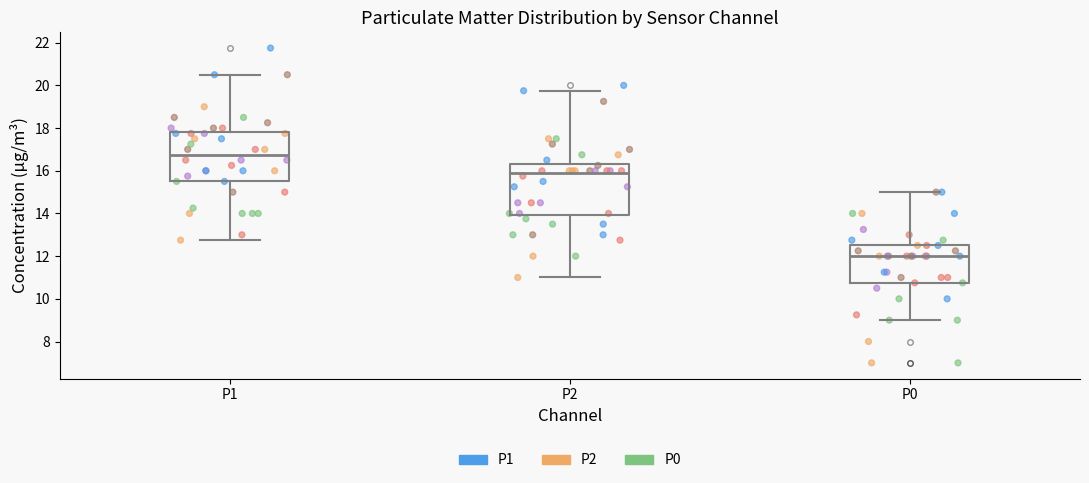

Where is the upper edge of the box for P1 on the y-axis? The values are not printed on the chart, so give them approximately, as read against the axis.

17.8